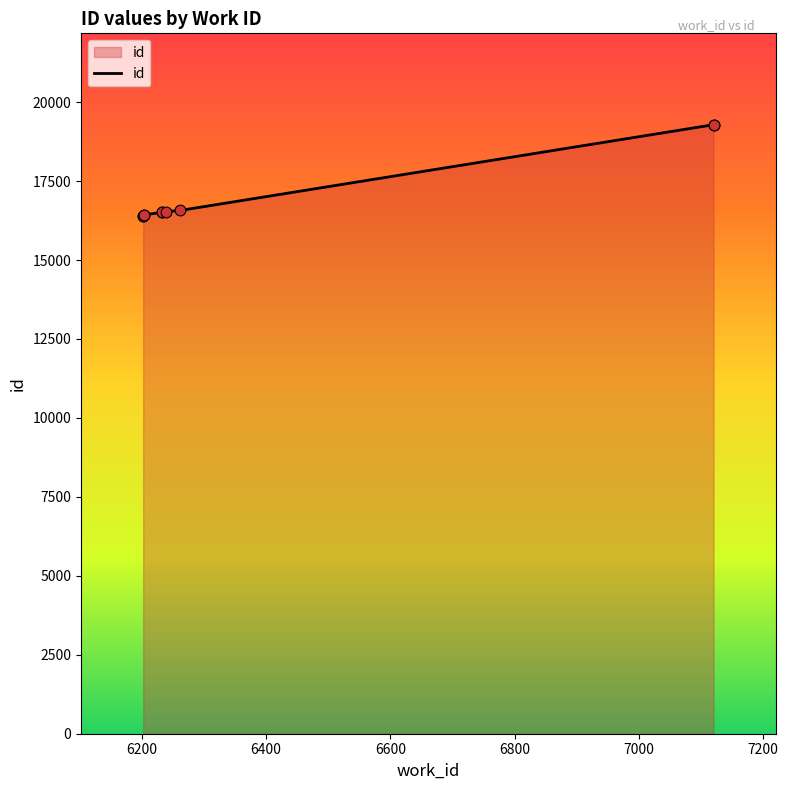

What is the ratio of the value at 6400 to the value at 6800?

1.0